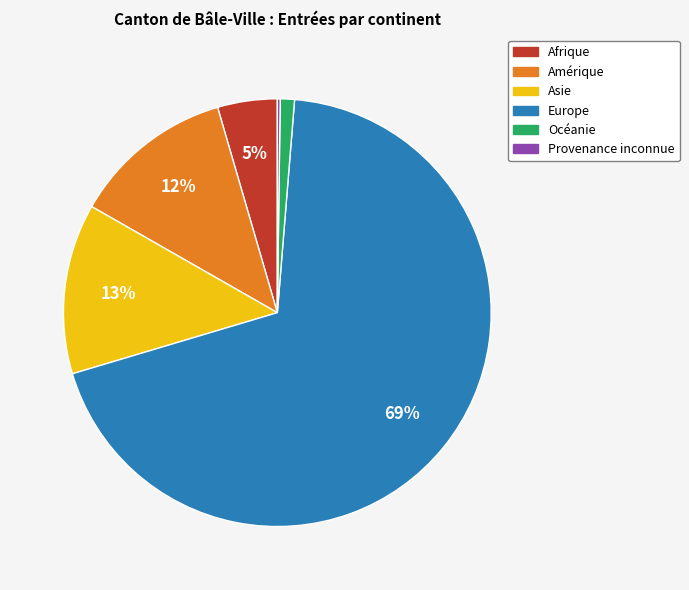

Do Afrique and Europe together represent more than half of the pie?

Yes